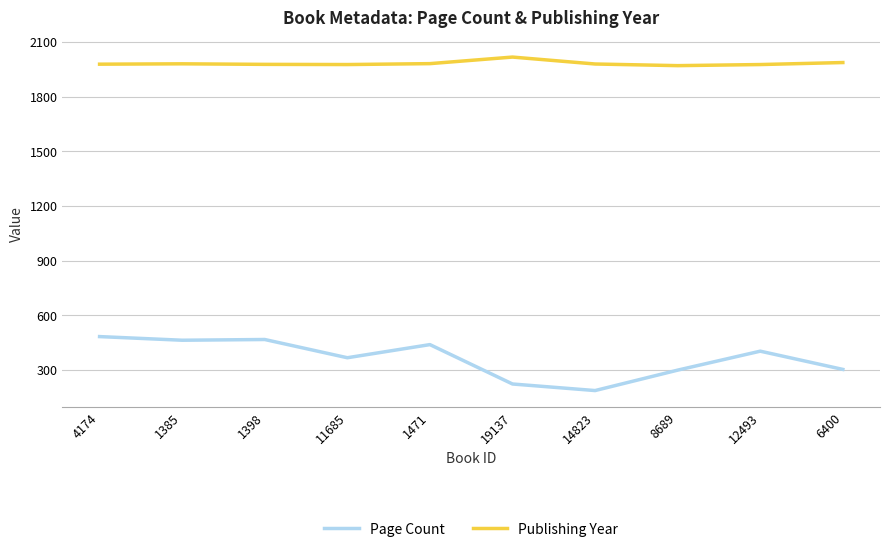

At how many categories does at least one series exceed 219?

10